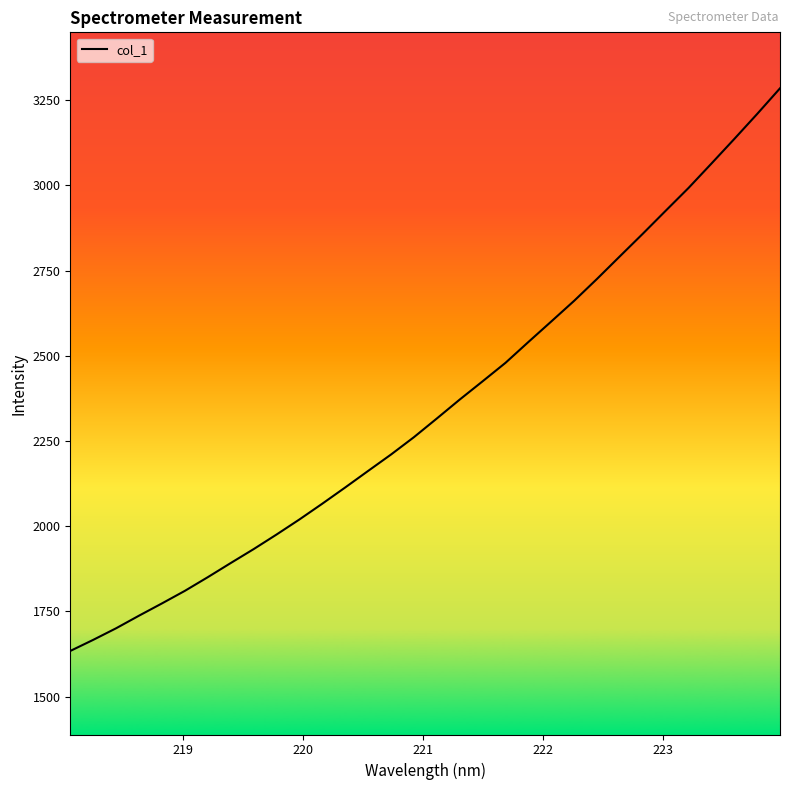

What is the difference between the maximum and minimum values?

1650.5